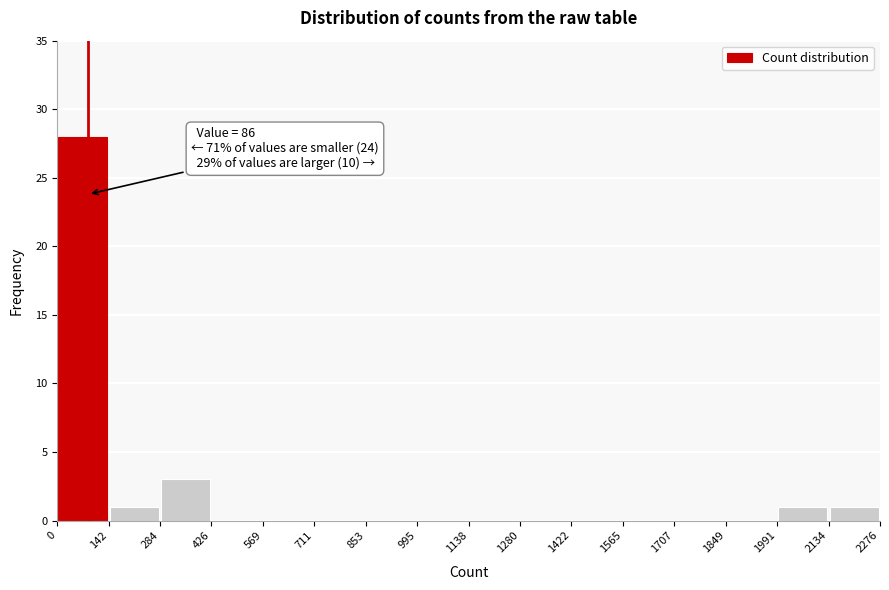

Which range on the x-axis has the tallest bar?

0 to 142